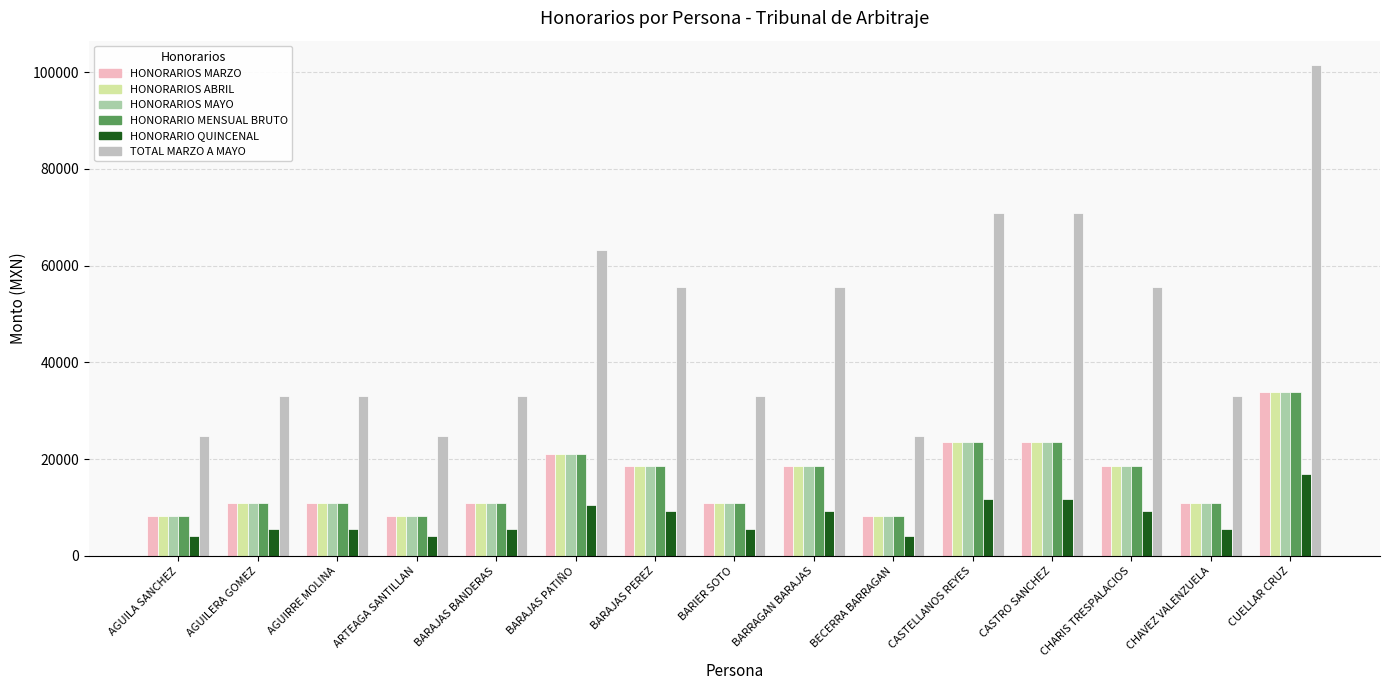

What is the total value across all series at BARAJAS BANDERAS?

82650